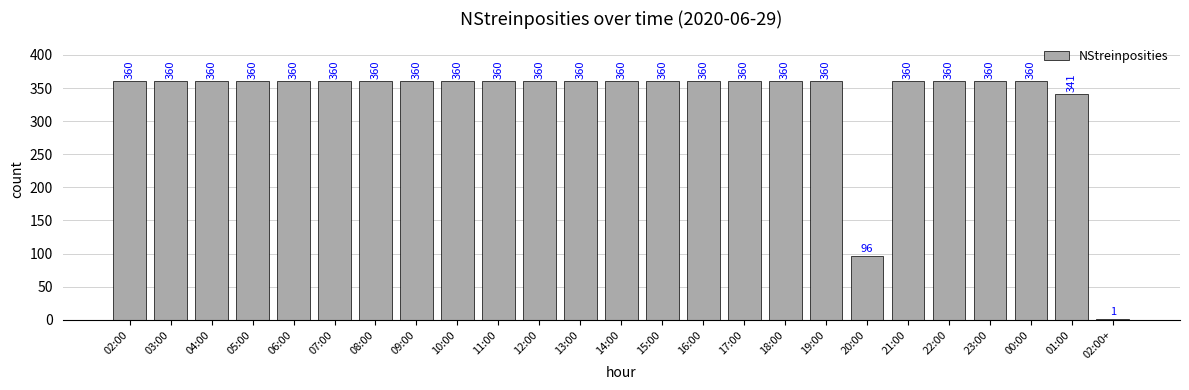

True or false: the data shows 507 at 09:00.

False